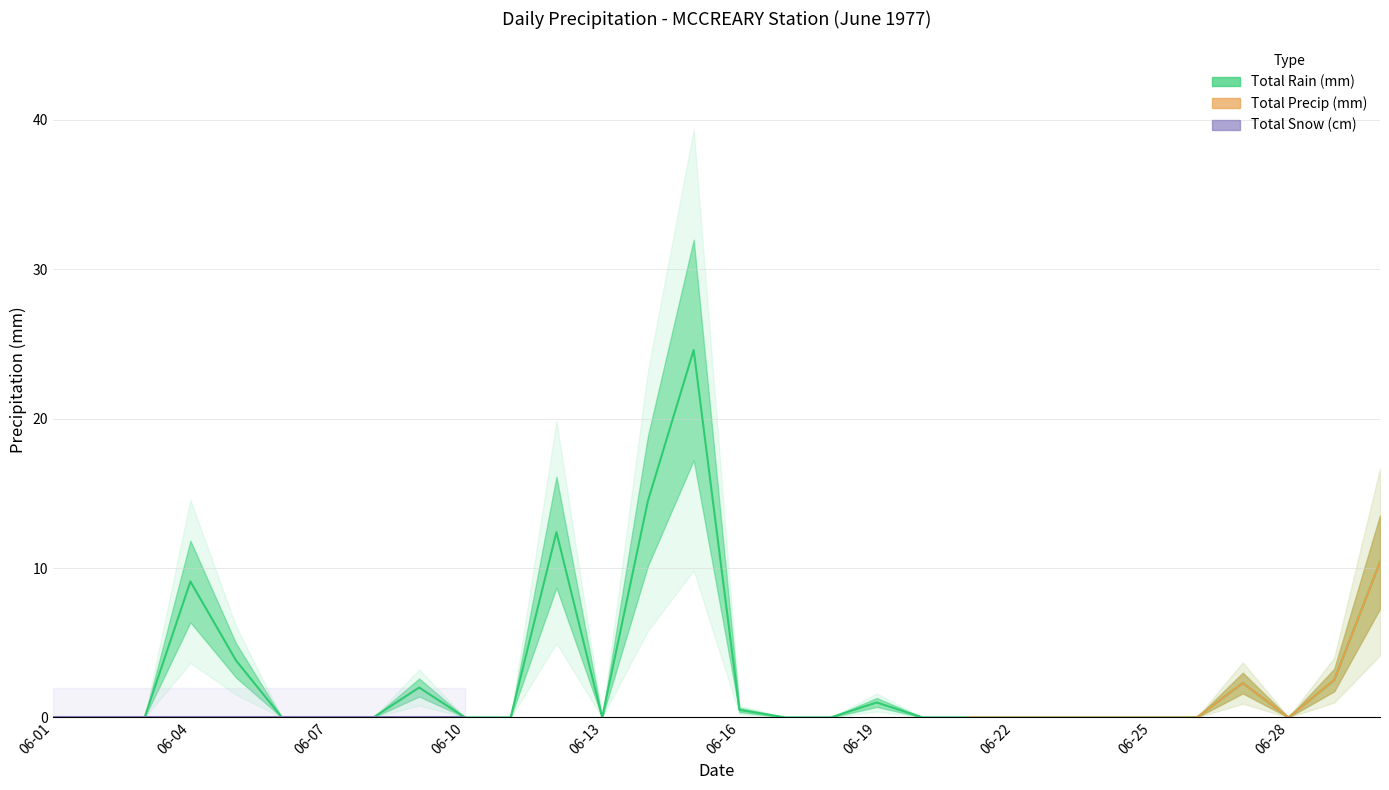

True or false: Total Rain (mm) and Total Precip (mm) intersect in this chart.

False